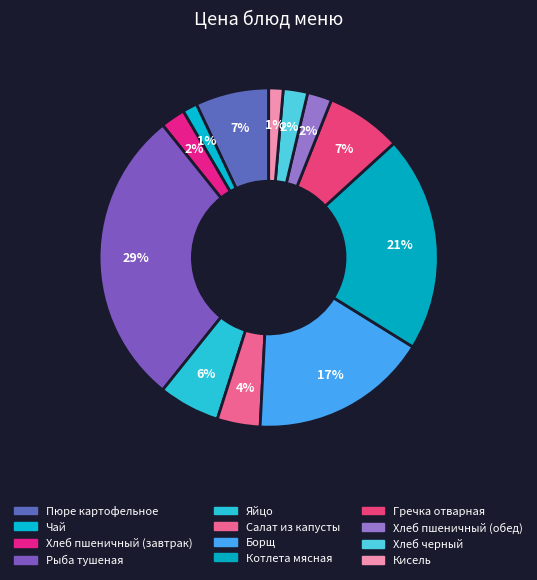

Is Пюре картофельное the majority of the pie?

No